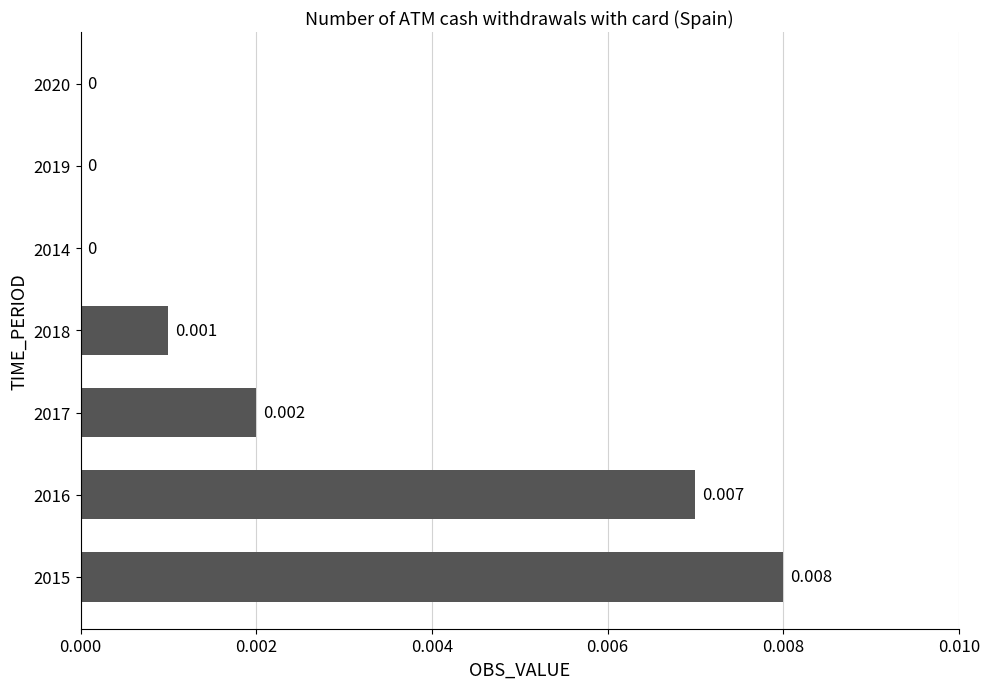

Count the number of data series in this chart.

1